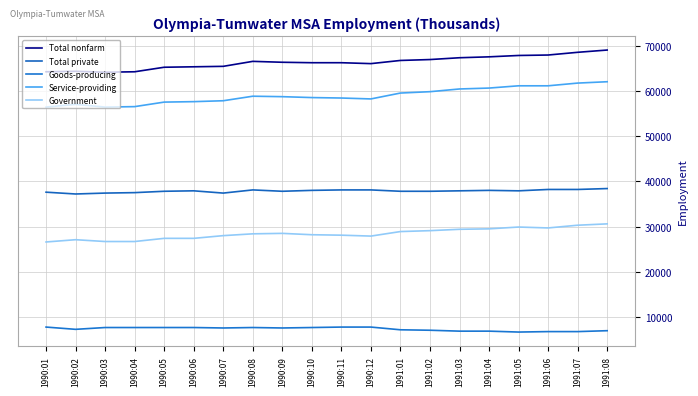

Does the chart have visible grid lines?

Yes